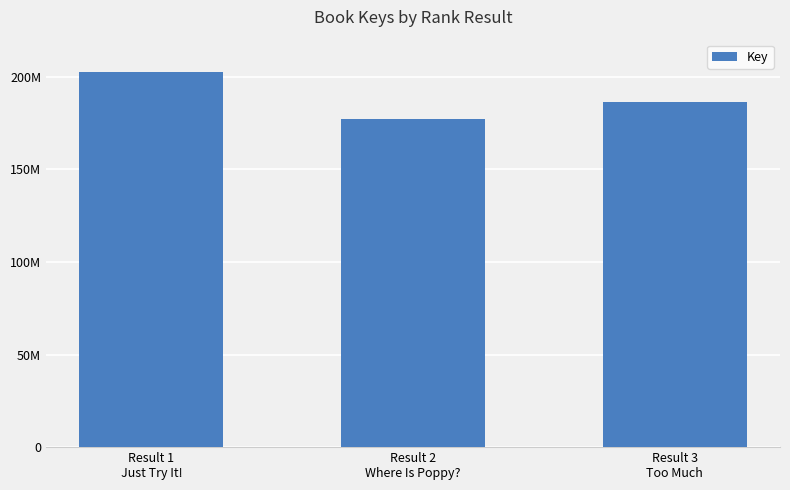

At which category does the chart reach its minimum across all series?

Result 2
Where Is Poppy?